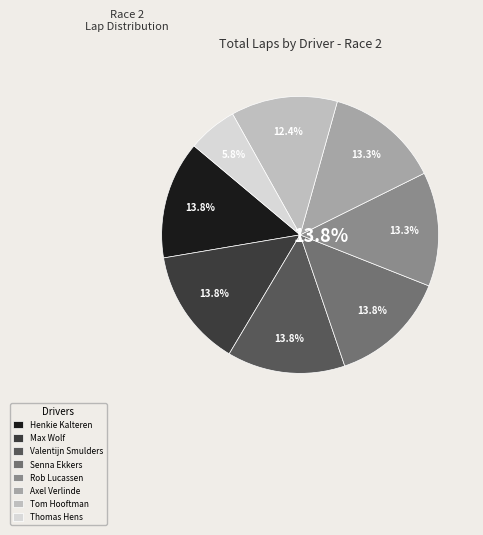

To the nearest percent, what percentage of the pie is Tom Hooftman?

12%